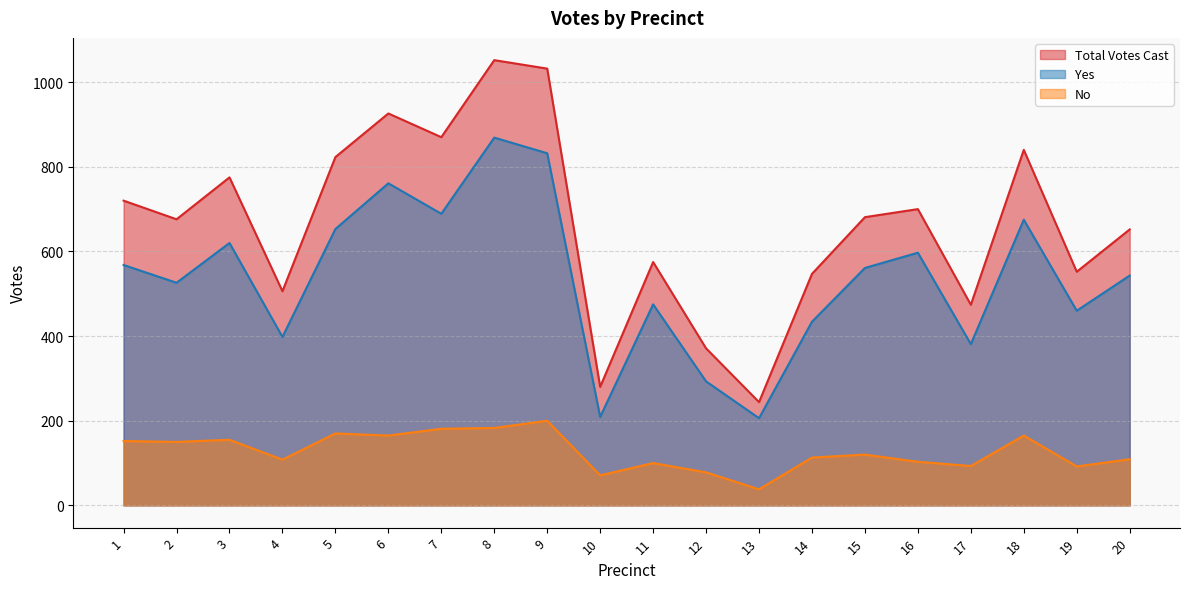

What is the total value across all series at 6?

1852